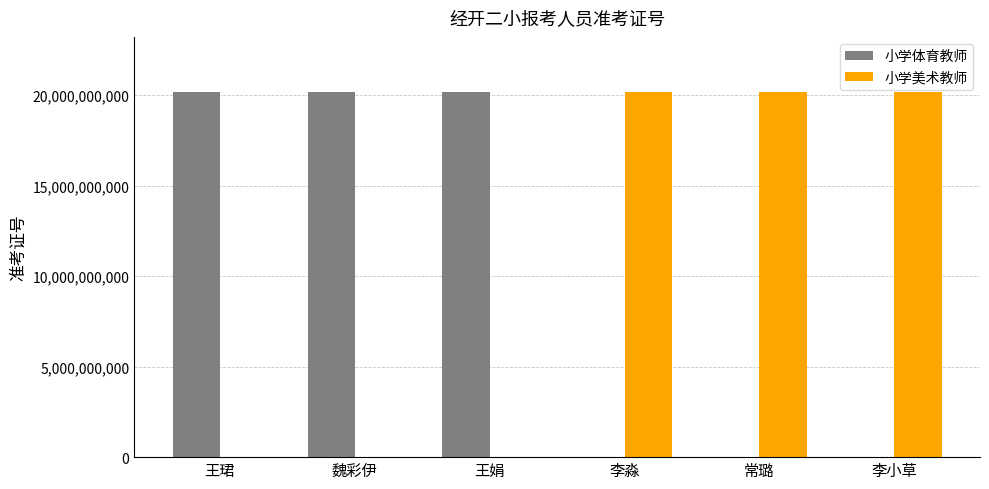

What is the total value across all series at 王娟?

20193040219